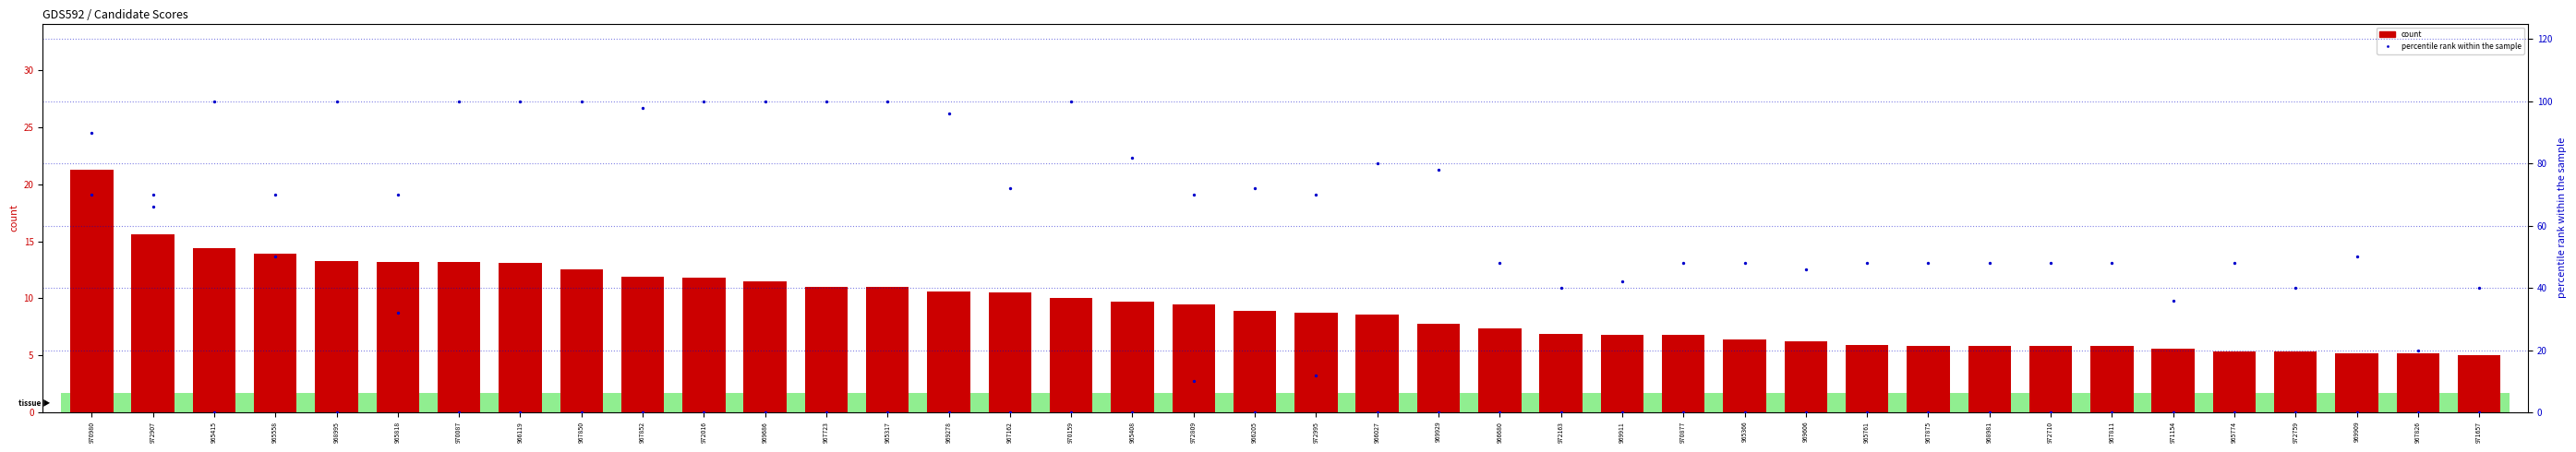

Which series has the largest Y range (max minus min)?

percentile rank within the sample